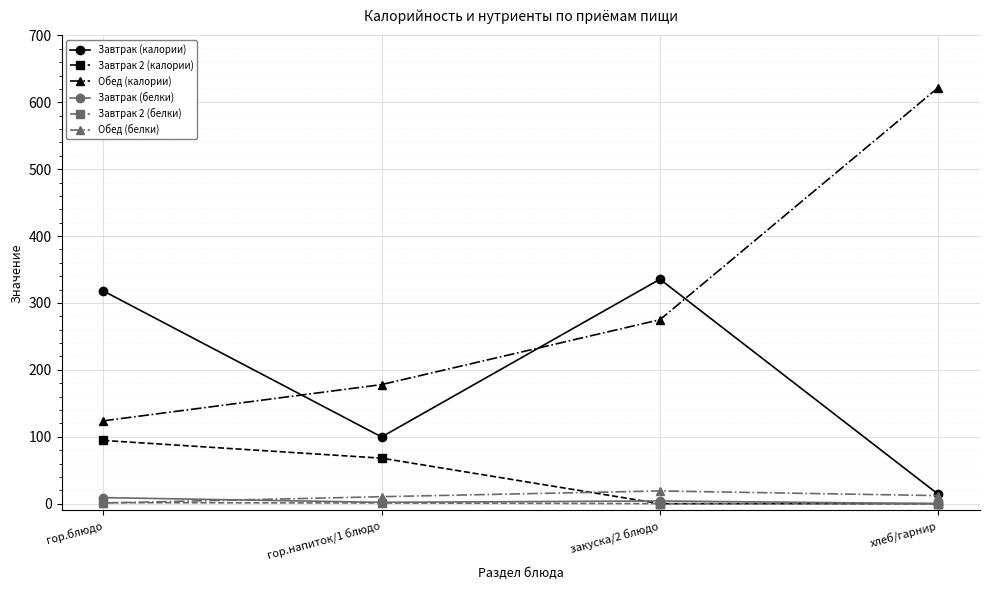

What is the average value of the Завтрак (калории) series?

191.8